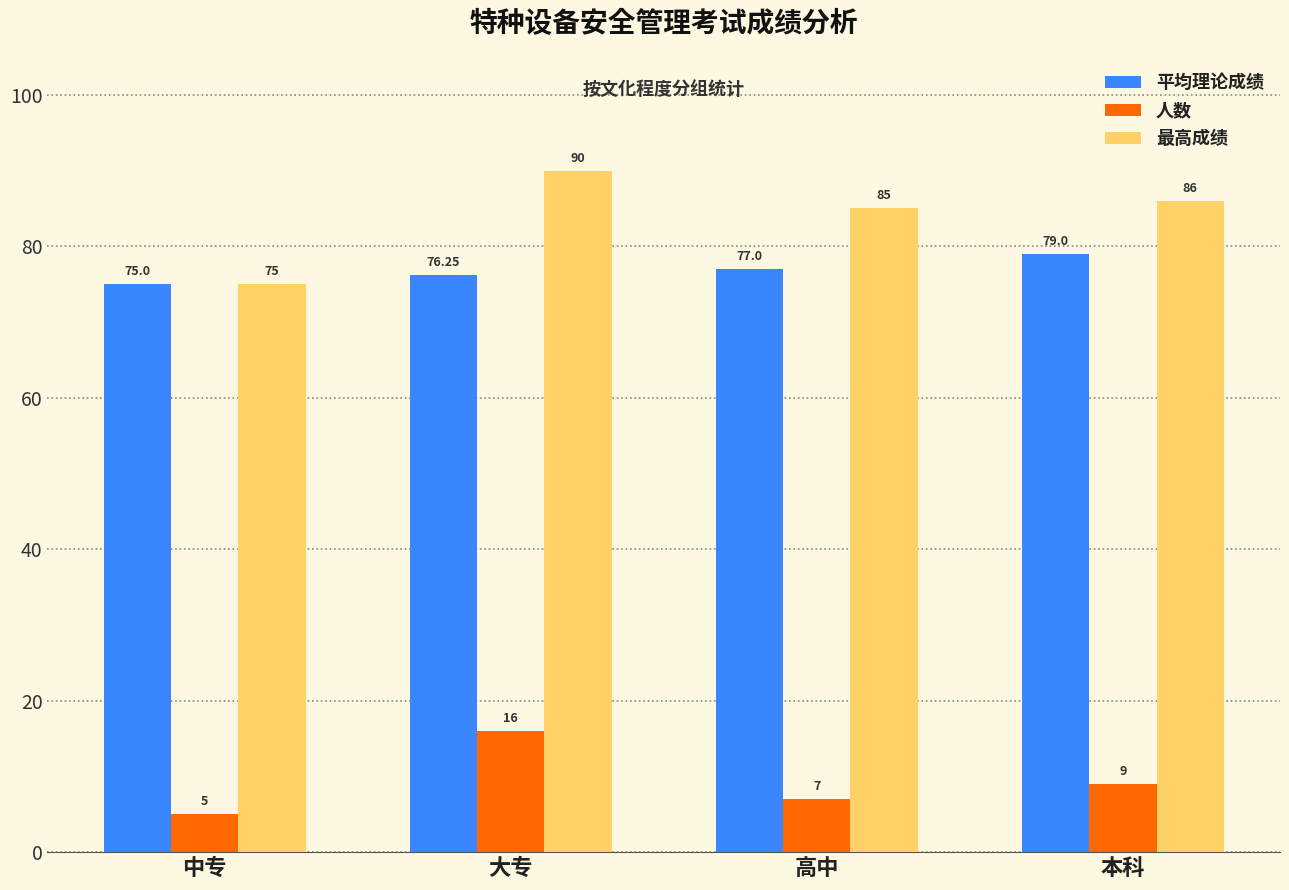

At which category is the sum across all series the highest?

大专